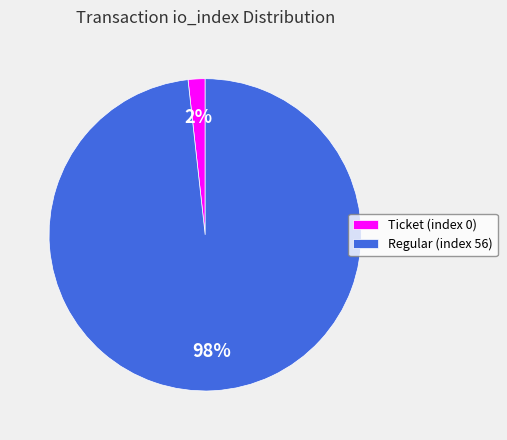

Do Regular (index 56) and Ticket (index 0) together represent more than half of the pie?

Yes